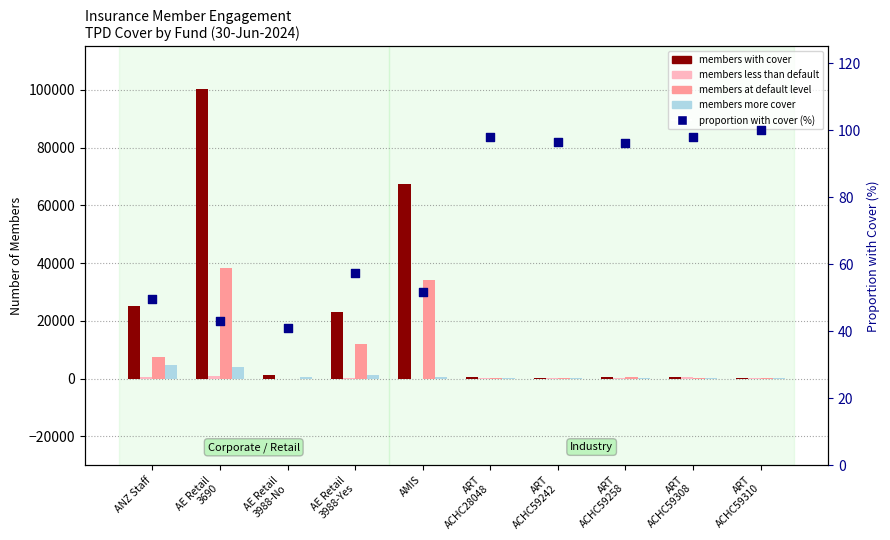

At how many categories does at least one series exceed 32721?

2